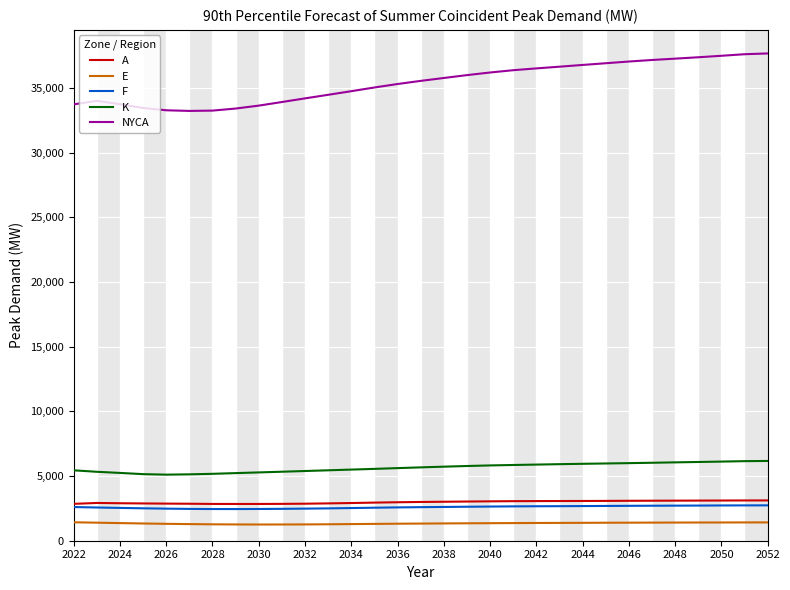

True or false: K and A cross at least once.

False